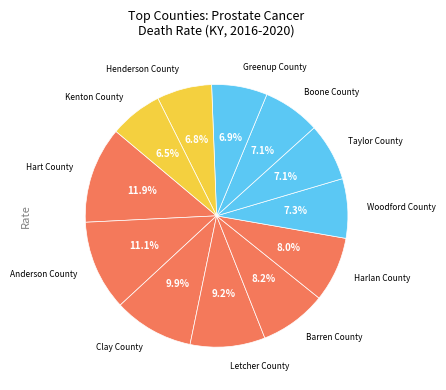

How many slices are in this pie chart?

12